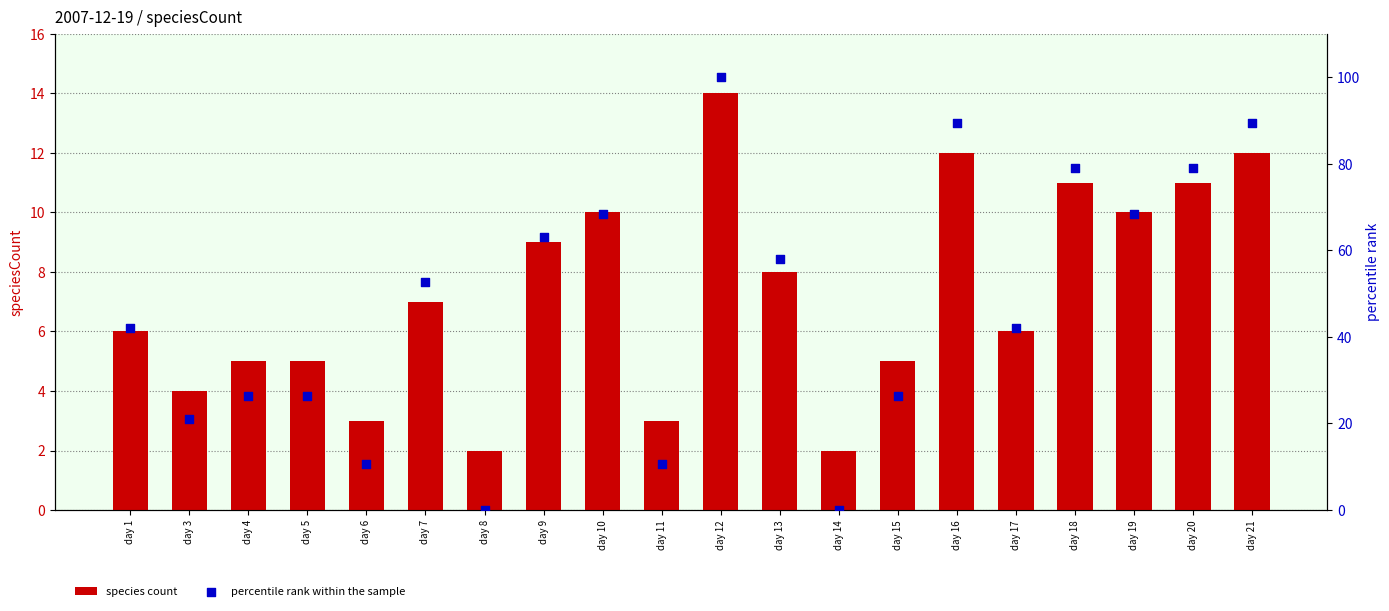

At how many categories does at least one series exceed 34?

12